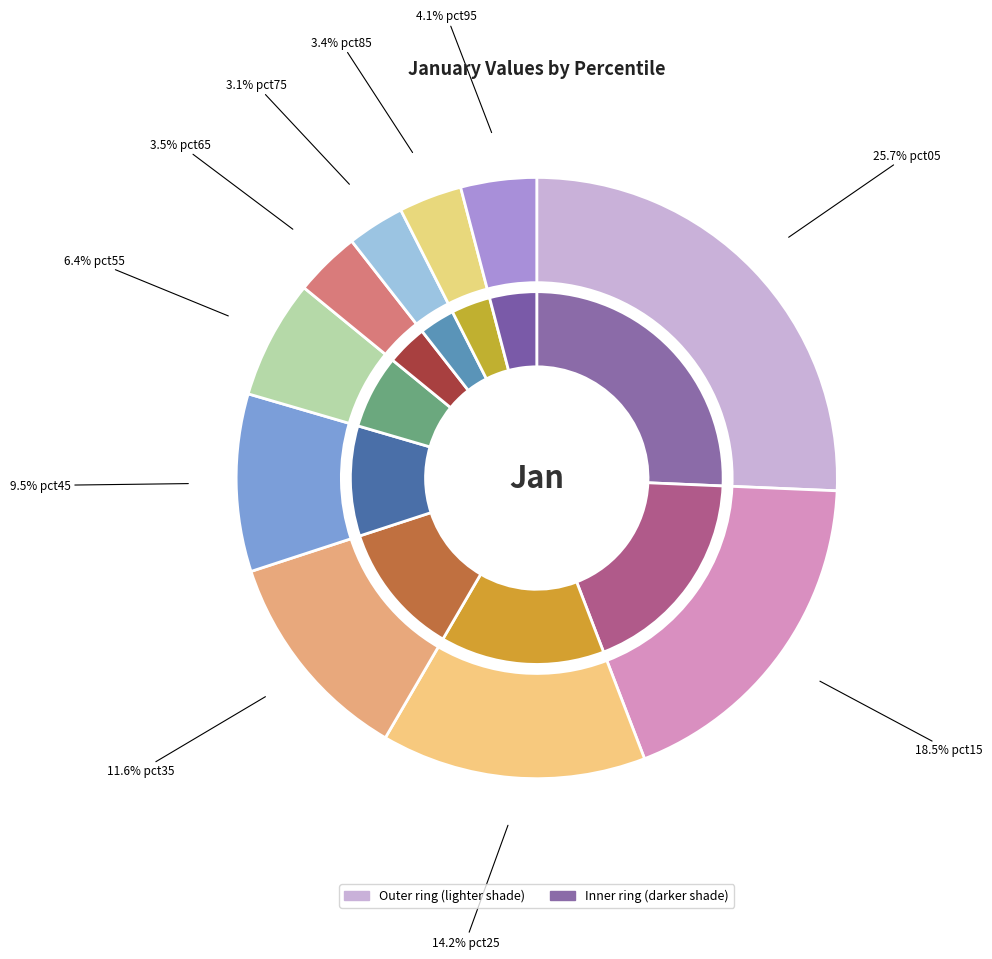

The pct85 slice represents 3% of the pie. True or false?

True